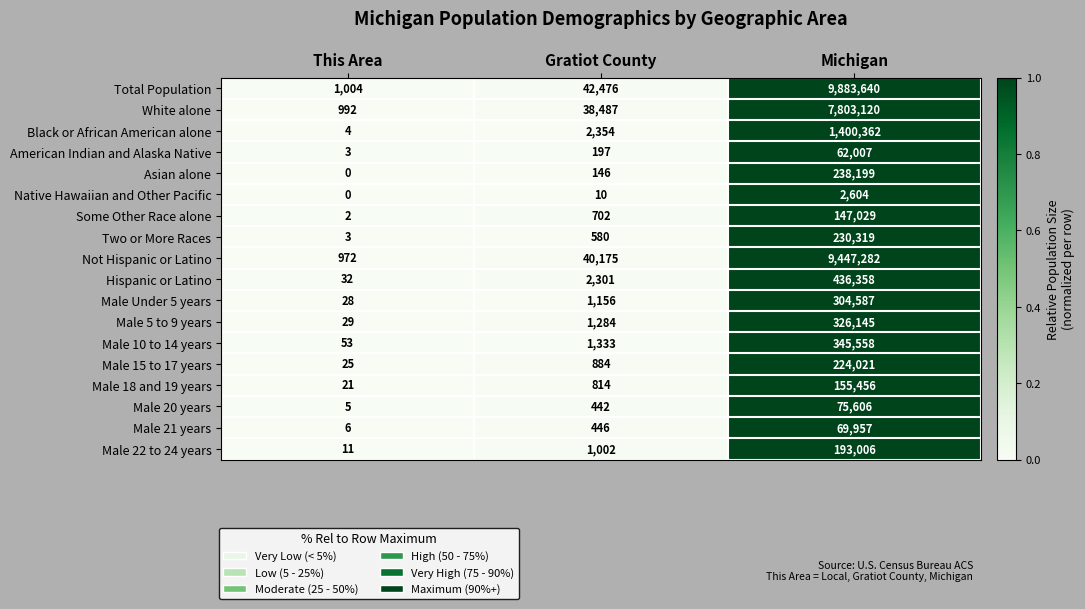

What is the total value across all series at Michigan?

31345256